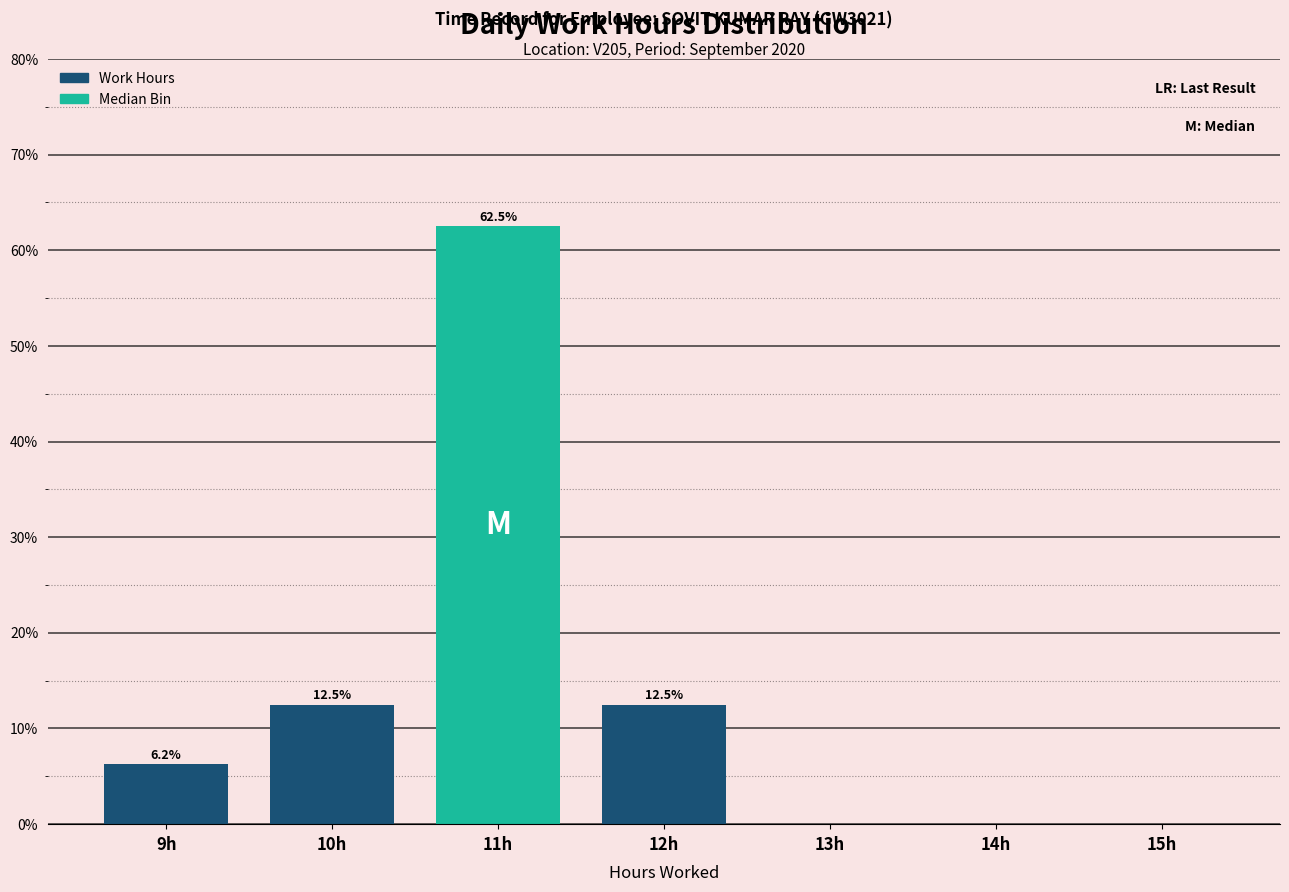

Over which range of the x-axis is the bar tallest?

10.5 to 11.5